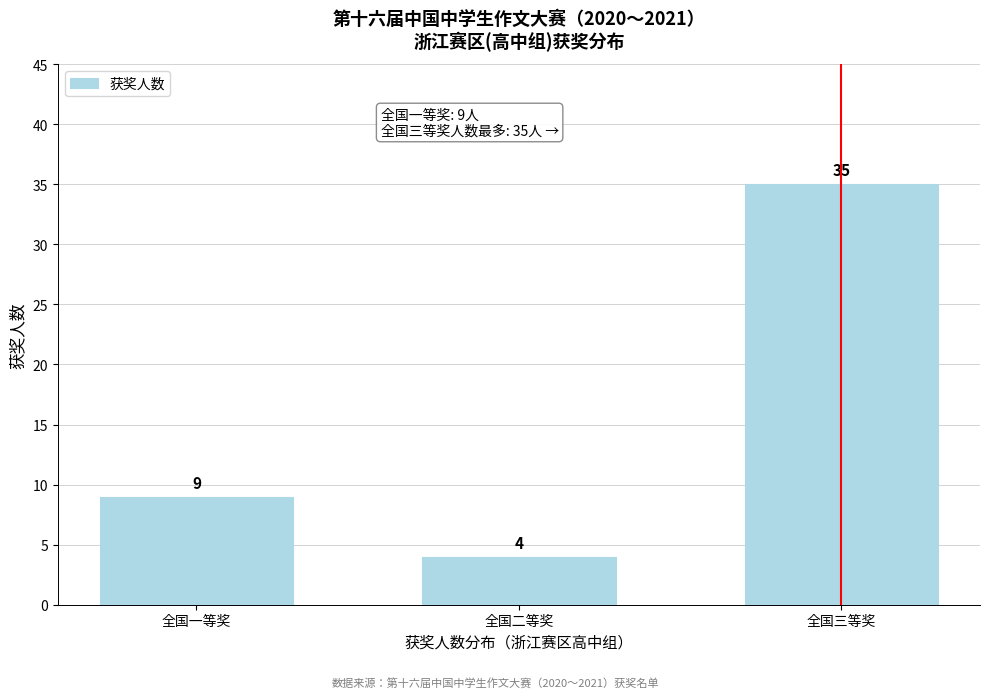

Reading right to left, list all the values displayed in this chart.

全国三等奖=35	全国二等奖=4	全国一等奖=9